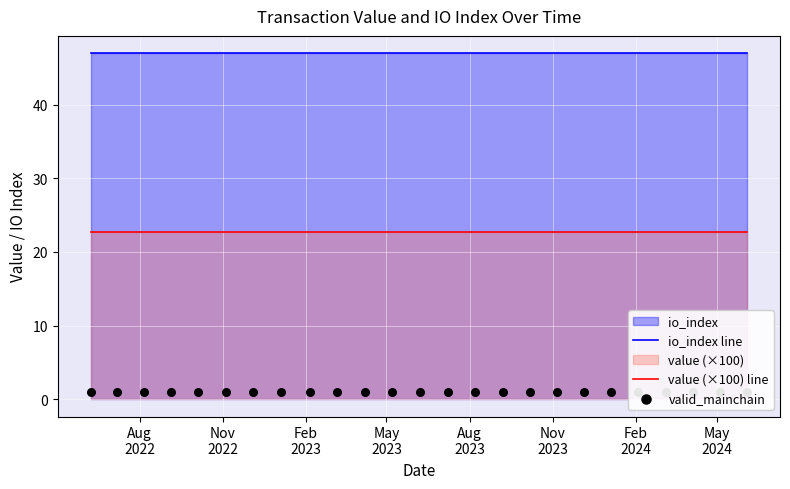

True or false: io_index line and value (×100) line intersect in this chart.

False